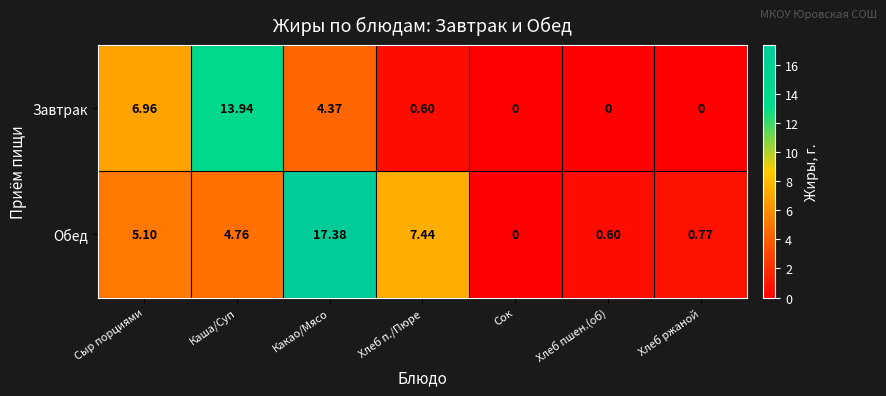

Which series changed the most between Каша/Суп and Хлеб ржаной?

Завтрак